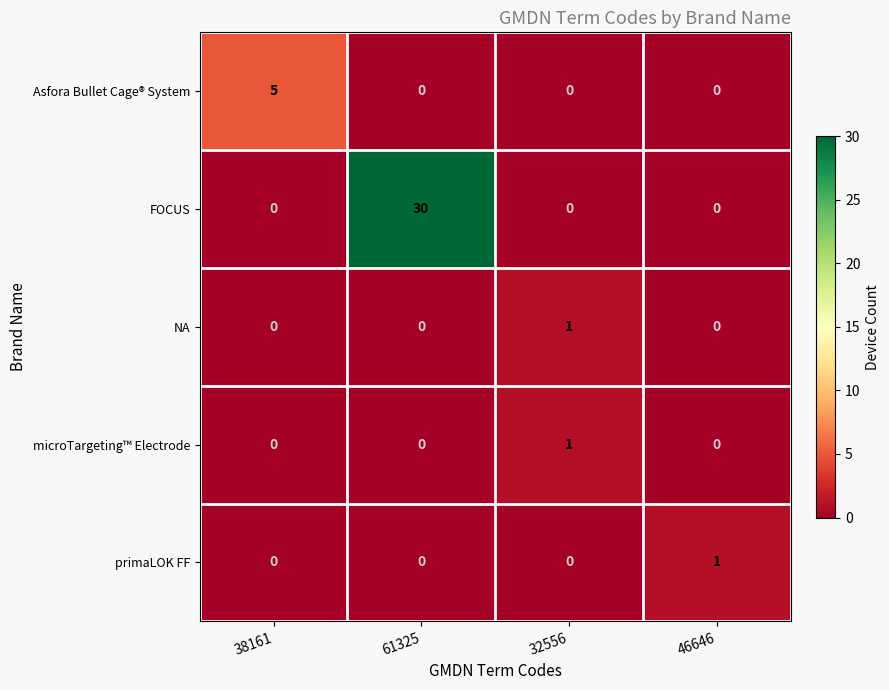

Reading left to right, extract all data points from this chart.

Asfora Bullet Cage® System: 38161=5	61325=0	32556=0	46646=0
FOCUS: 38161=0	61325=30	32556=0	46646=0
NA: 38161=0	61325=0	32556=1	46646=0
microTargeting™ Electrode: 38161=0	61325=0	32556=1	46646=0
primaLOK FF: 38161=0	61325=0	32556=0	46646=1